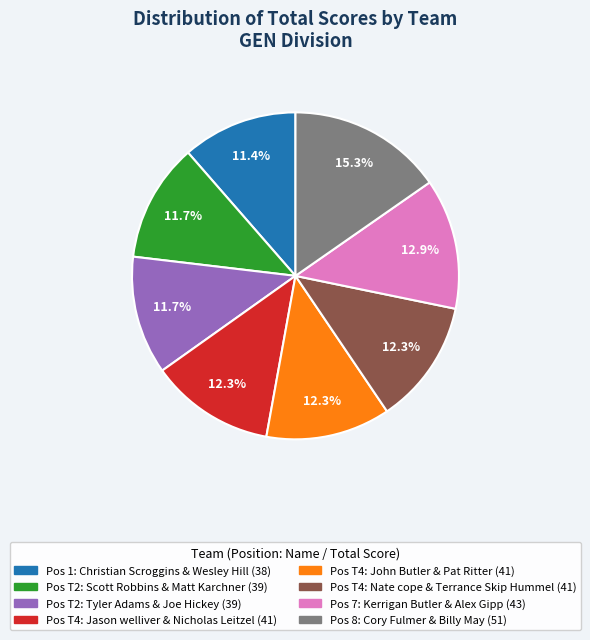

Does any single category account for the majority?

No